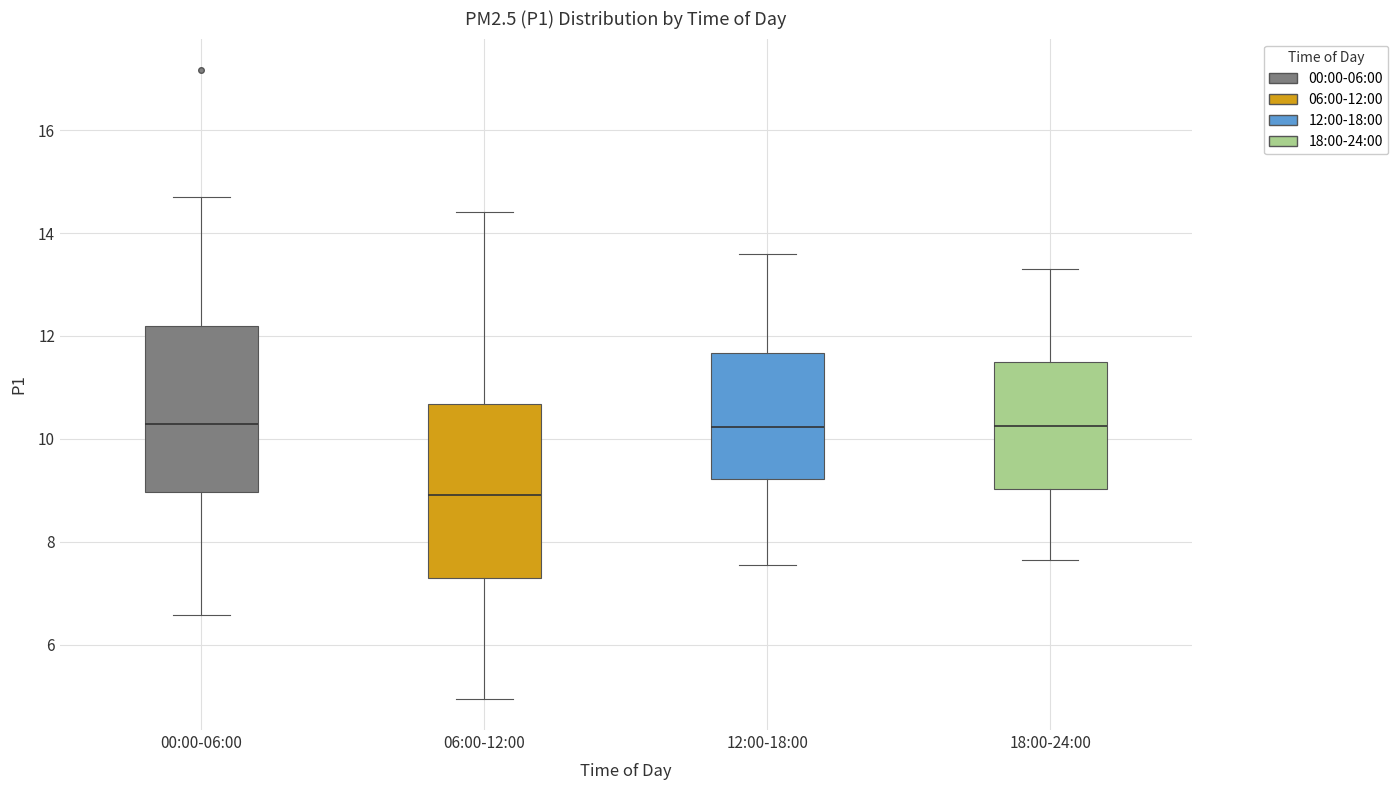

Reading left to right, transcribe this box plot: for each box, give where its median line is, the range the box spans, and where its two whiskers end, as read against the y-axis. The values are not printed on the chart, so give them approximately, as read against the axis.

00:00-06:00: median 10.2, box 9.0 to 12.2, whiskers 6.6 to 14.8
06:00-12:00: median 9.0, box 7.2 to 10.6, whiskers 5.0 to 14.4
12:00-18:00: median 10.2, box 9.2 to 11.6, whiskers 7.6 to 13.6
18:00-24:00: median 10.2, box 9.0 to 11.6, whiskers 7.6 to 13.4